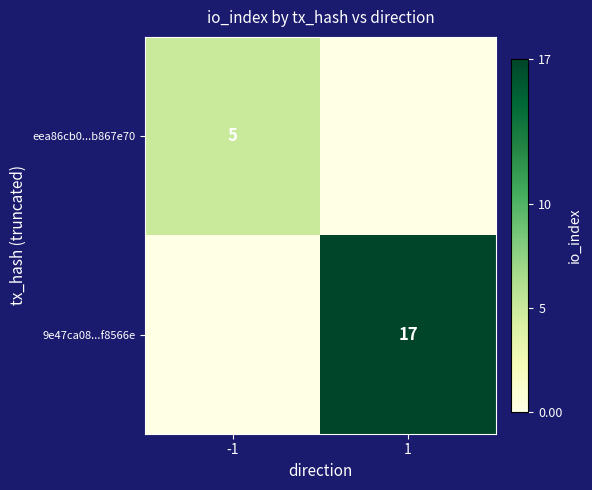

How many distinct data groups are displayed?

2